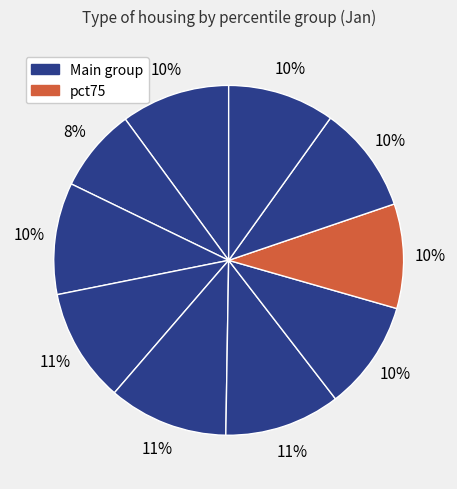

To the nearest percent, what is the average slice percentage?

10%